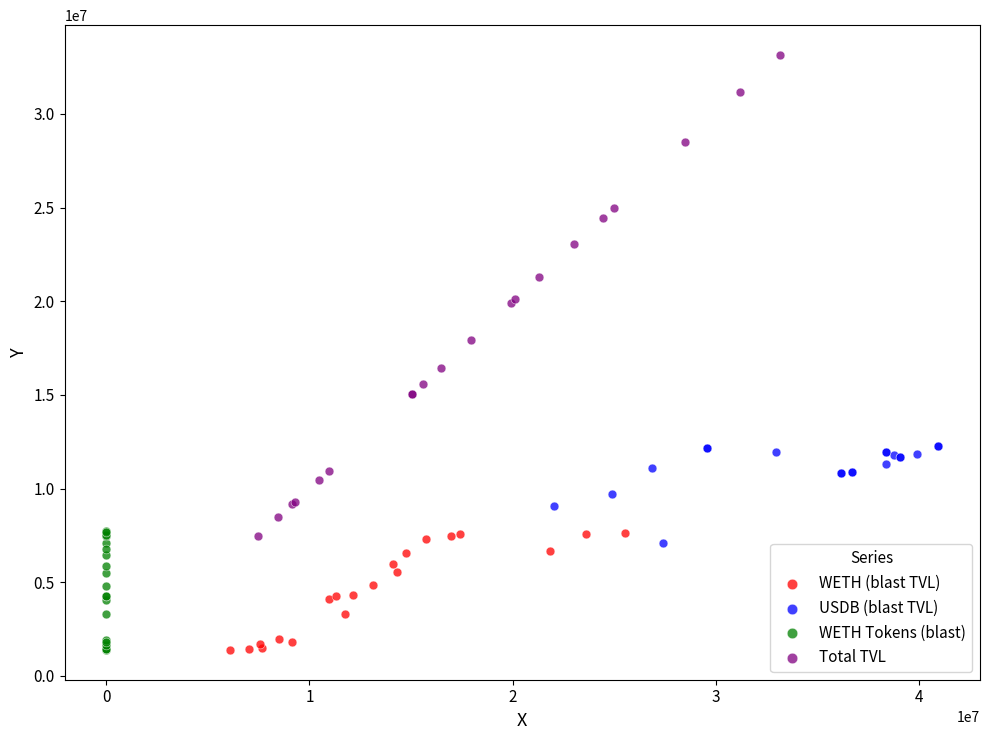

Which series has the widest spread of Y values?

Total TVL